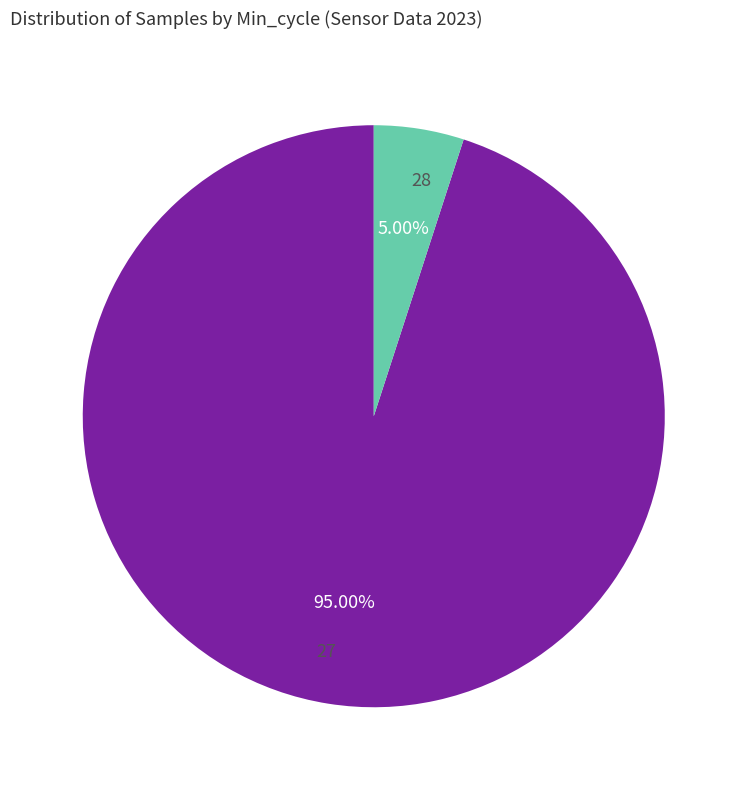

To the nearest percent, what percentage of the pie is 27?

95%